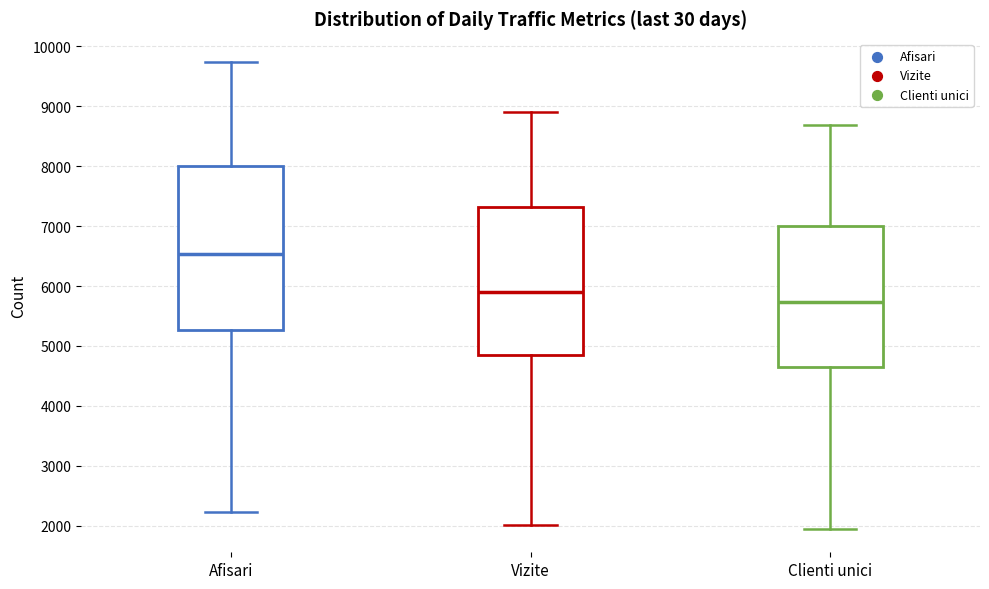

Reading left to right, read every box against the y-axis: the position of its median line, the range the box covers, and the ends of its whiskers. The values are not printed on the chart, so give them approximately, as read against the axis.

Afisari: median 6500, box 5300 to 8000, whiskers 2200 to 9700
Vizite: median 5900, box 4800 to 7300, whiskers 2000 to 8900
Clienti unici: median 5700, box 4600 to 7000, whiskers 1900 to 8700